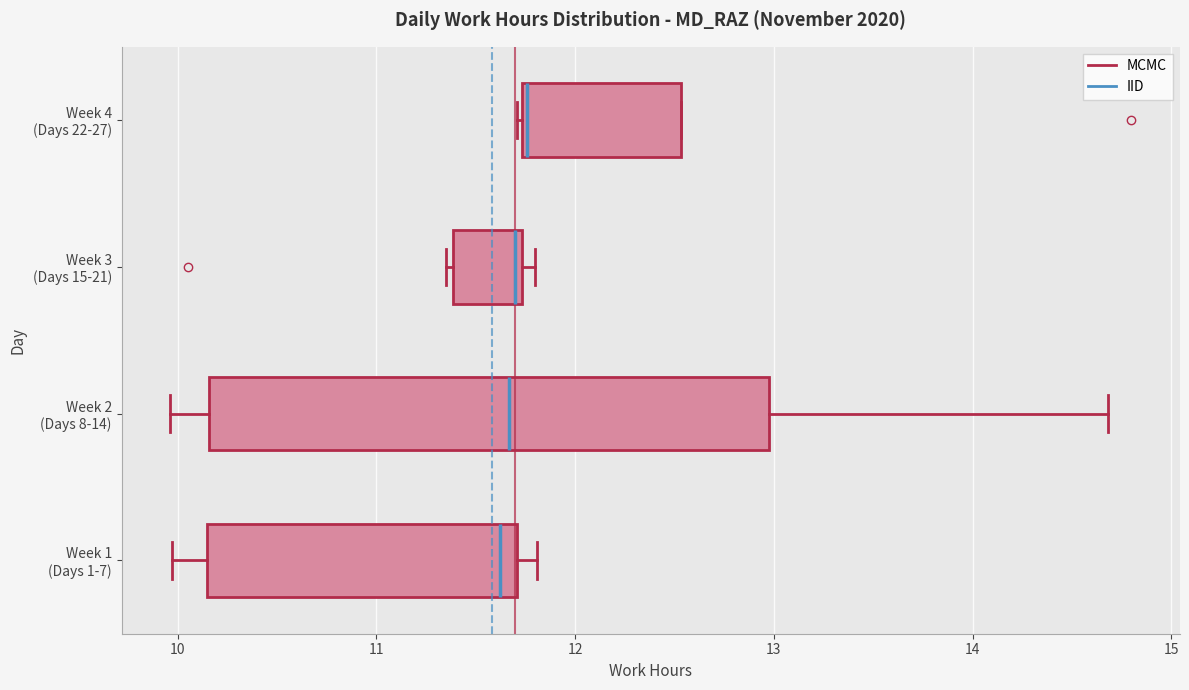

Reading bottom to top, transcribe this box plot: for each box, give where its median line is, the range the box spans, and where its two whiskers end, as read against the x-axis. The values are not printed on the chart, so give them approximately, as read against the axis.

Week 1 (Days 1-7): median 11.6, box 10.2 to 11.7, whiskers 10.0 to 11.8
Week 2 (Days 8-14): median 11.7, box 10.2 to 13.0, whiskers 10.0 to 14.7
Week 3 (Days 15-21): median 11.7 (just left of the box's right edge), box 11.4 to 11.7, whiskers 11.4 (just left of the box's left edge) to 11.8
Week 4 (Days 22-27): median 11.8, box 11.7 to 12.5, whiskers 11.7 to 12.5